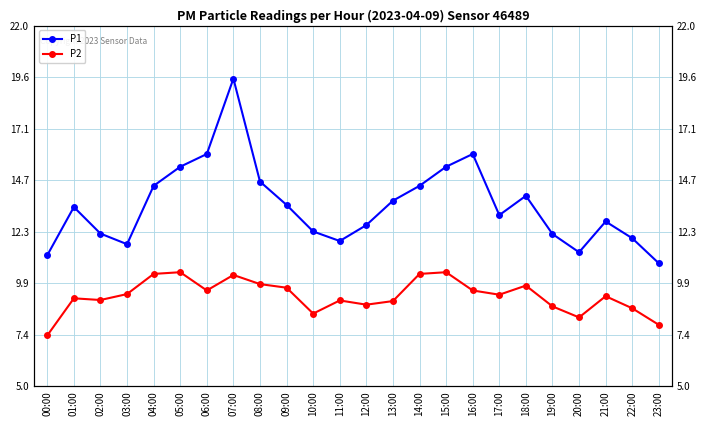

The value of P1 at 23:00 is 15.0. True or false?

False